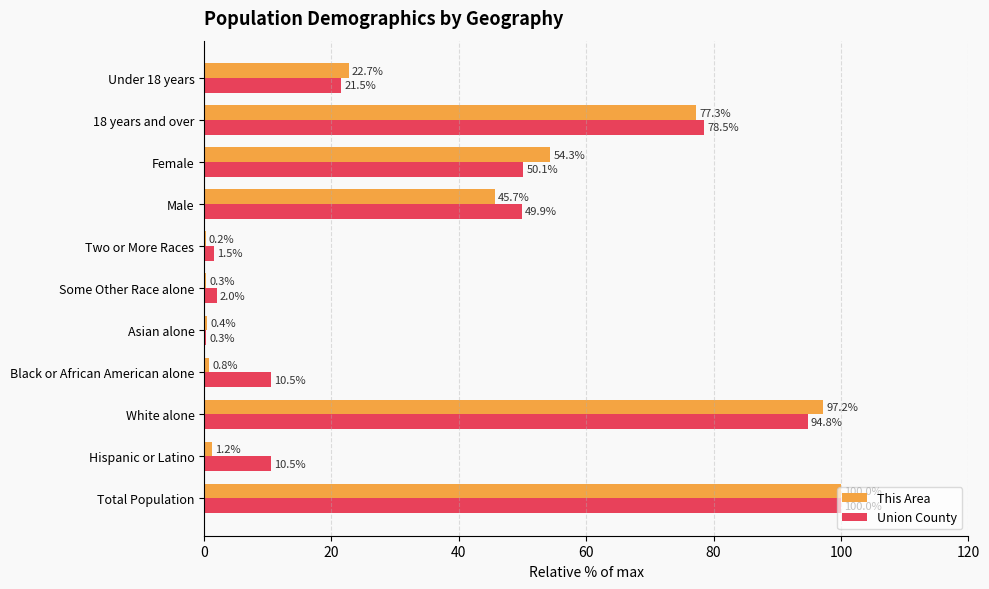

Which series has the widest spread of values?

This Area